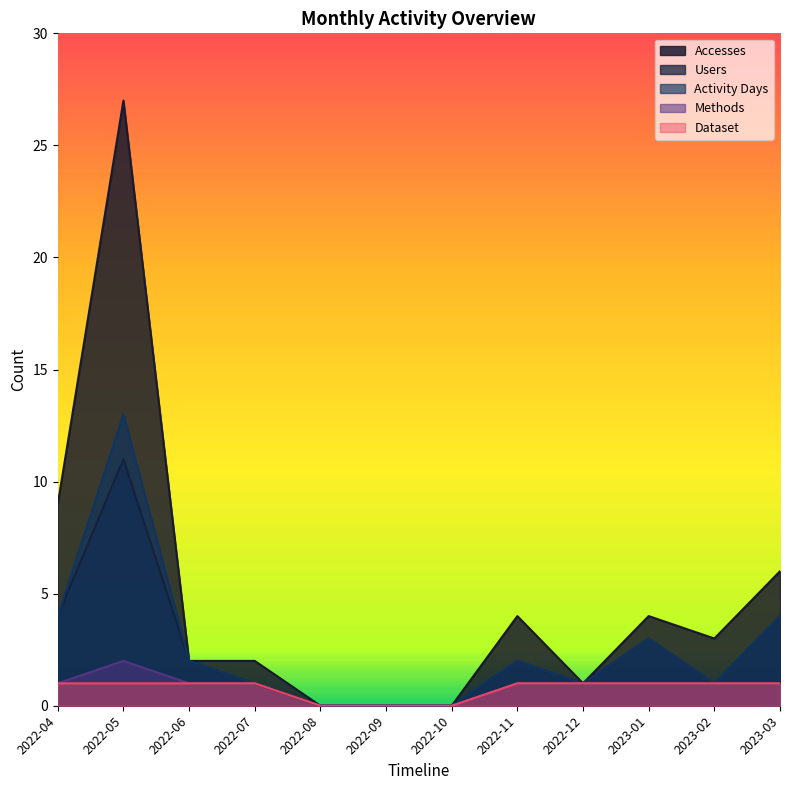

Rank the series by their maximum value, from highest to lowest.

Accesses, Activity Days, Users, Methods, Dataset